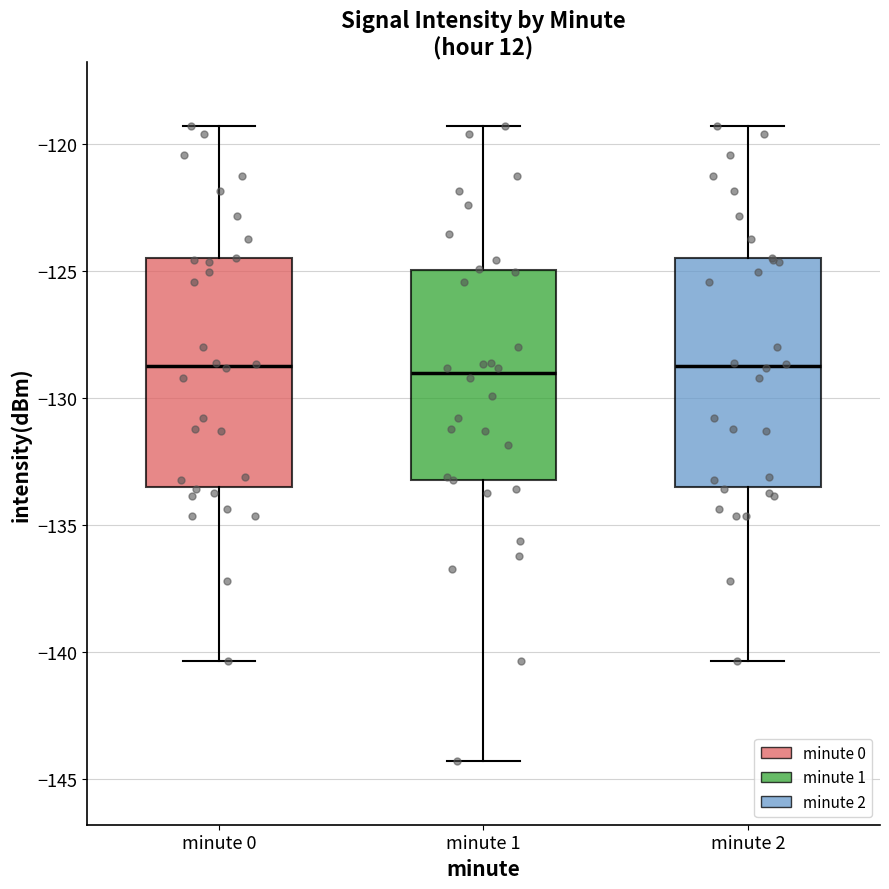

Where does the lower whisker of the box for minute 0 end on the y-axis? The values are not printed on the chart, so give them approximately, as read against the axis.

-140.5